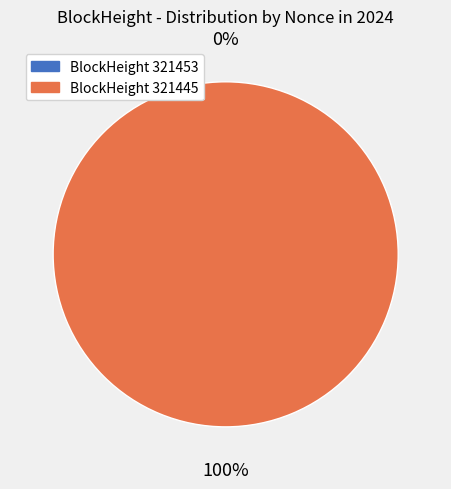

What is the largest slice in the pie chart?

321445